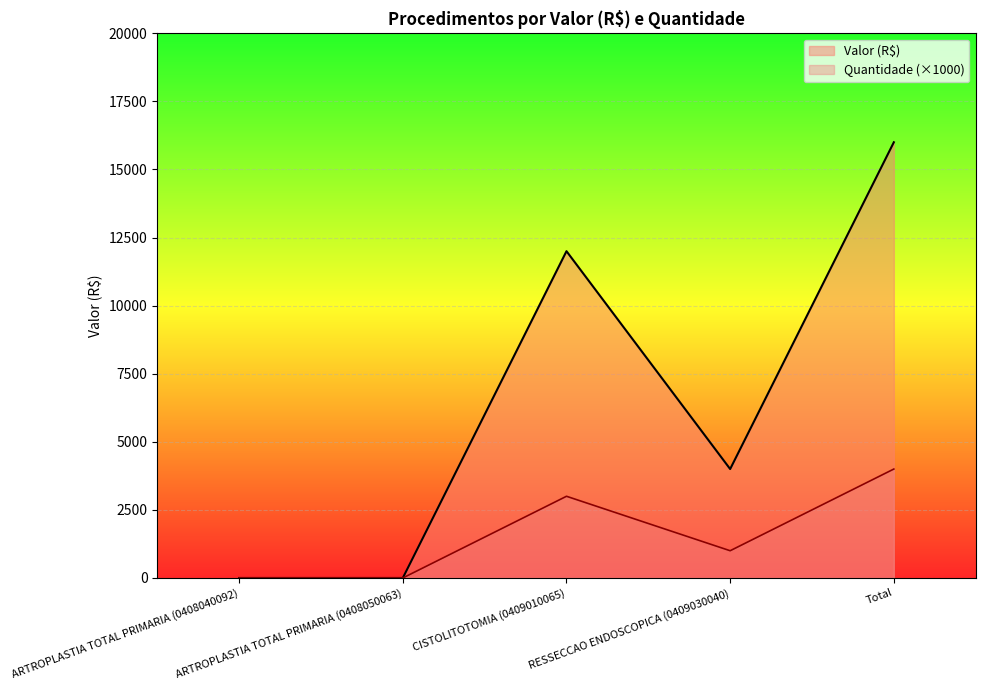

True or false: Valor (R$) and Quantidade intersect in this chart.

False